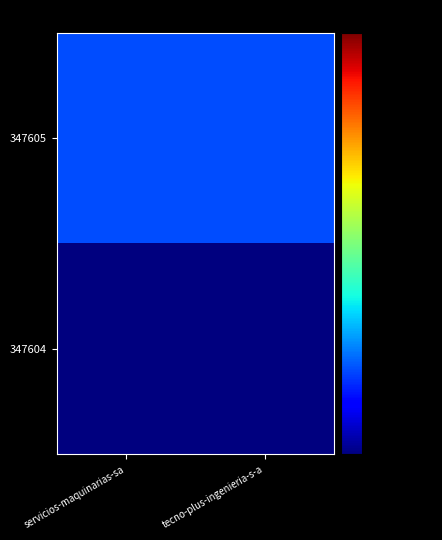

At servicios-maquinarias-sa, list the series in order from largest to smallest.

347605, 347604